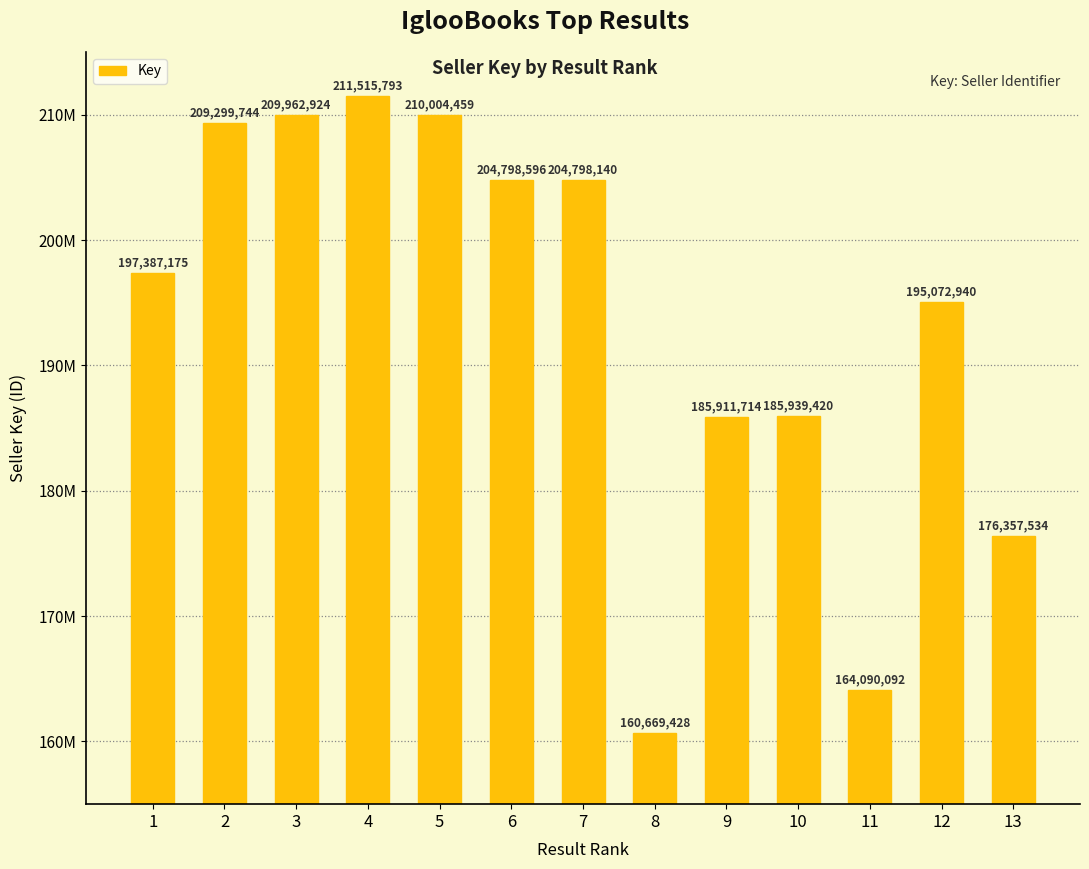

True or false: the data shows 117449807 at 5.

False